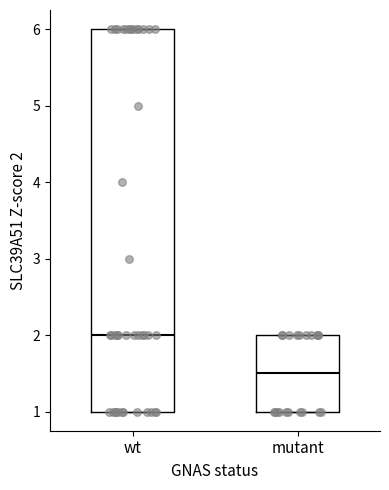

Which box's median line is the highest?

wt